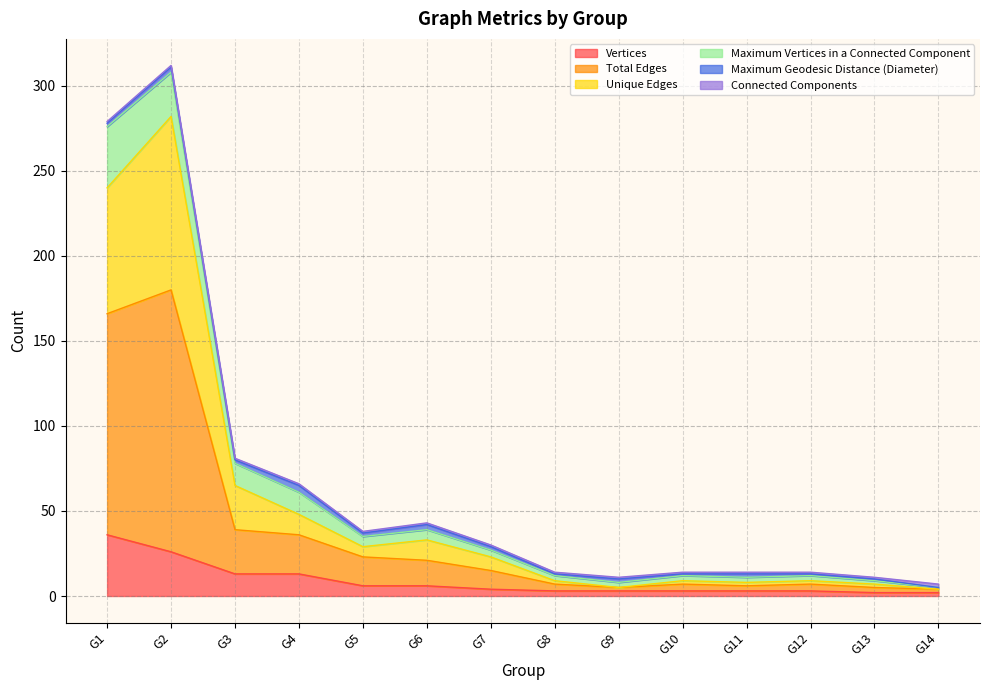

What is the minimum value shown in the chart?

2